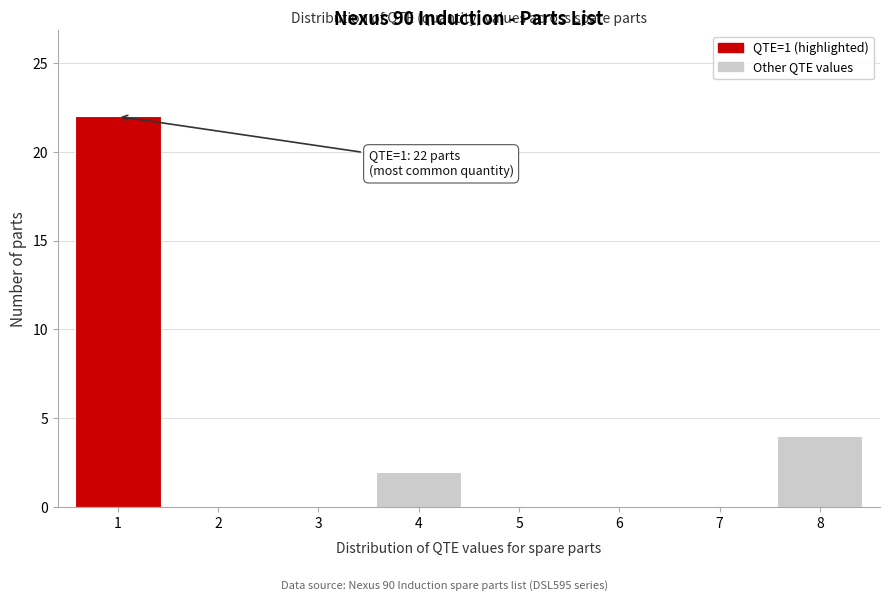

Reading left to right, what are all the values shown in this chart?

1=22	2=0	3=0	4=2	5=0	6=0	7=0	8=4